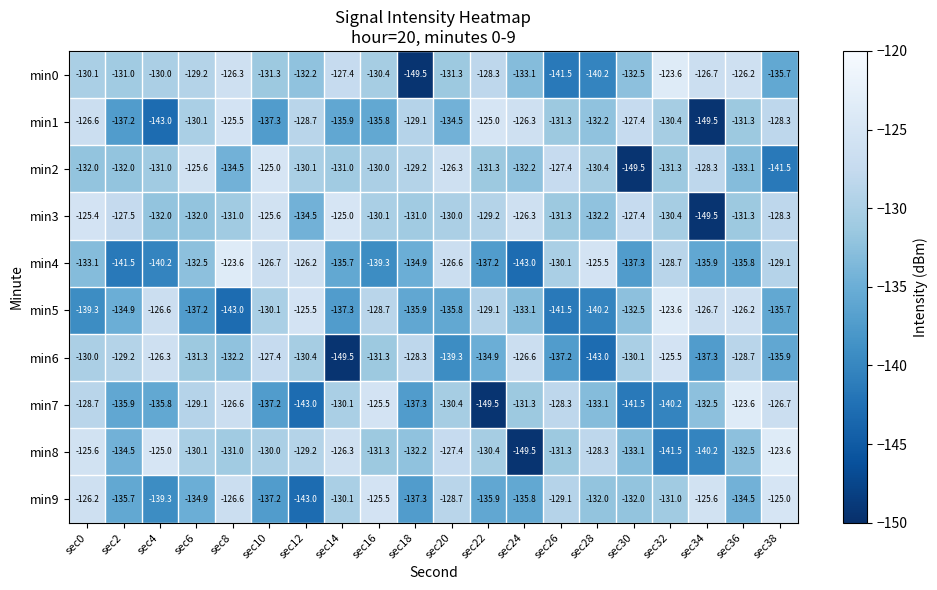

The value of min9 at sec26 is -129.1. True or false?

True